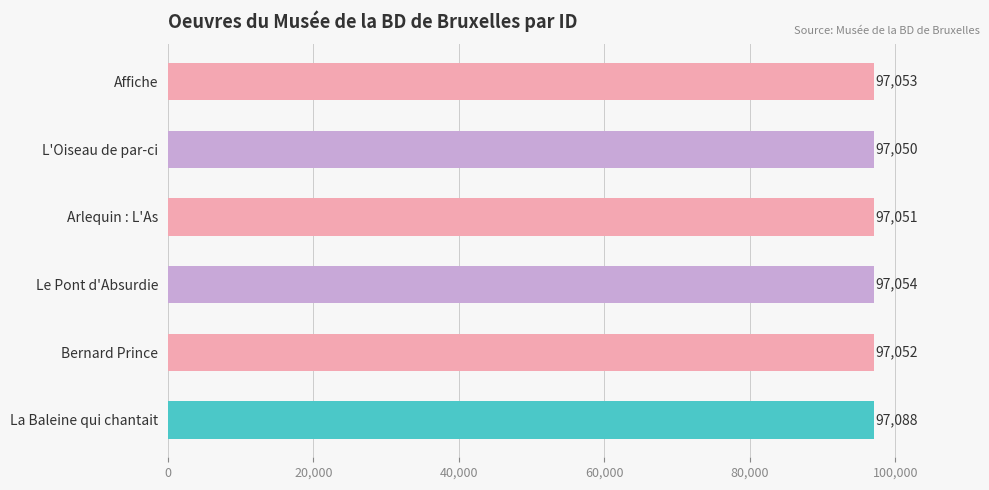

What is the difference between the maximum and minimum values?

38